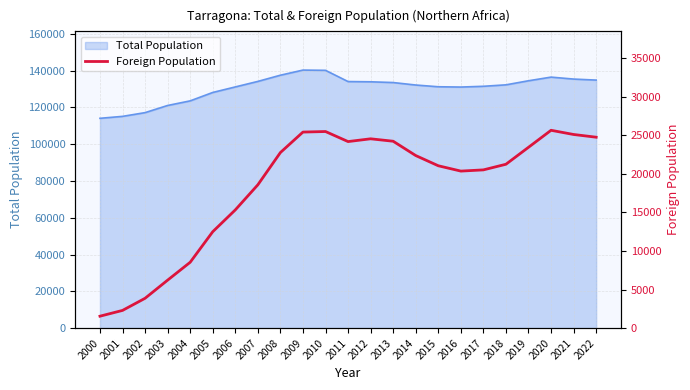

What is the minimum value for Total Population?

114097